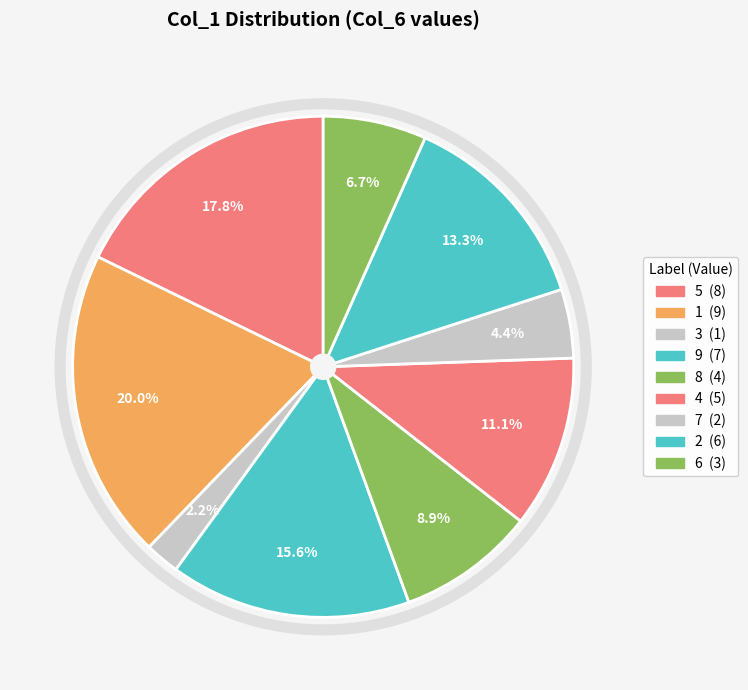

What is the largest slice in the pie chart?

1